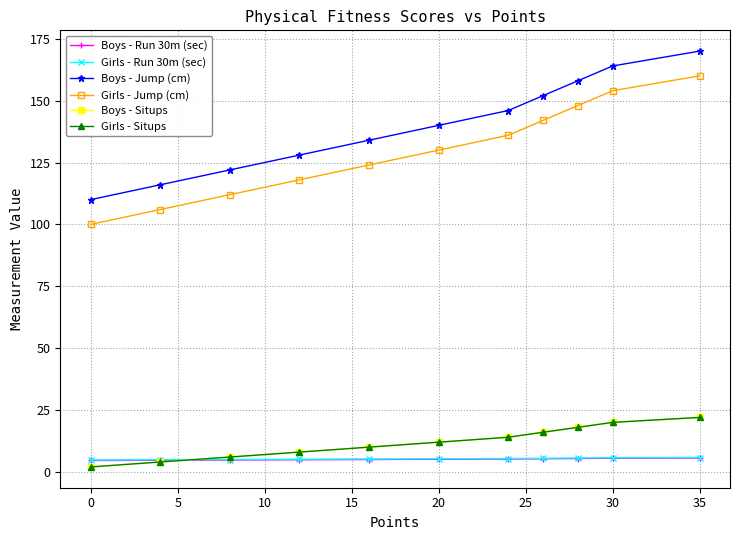

Does the chart display data point markers on the line(s)?

Yes